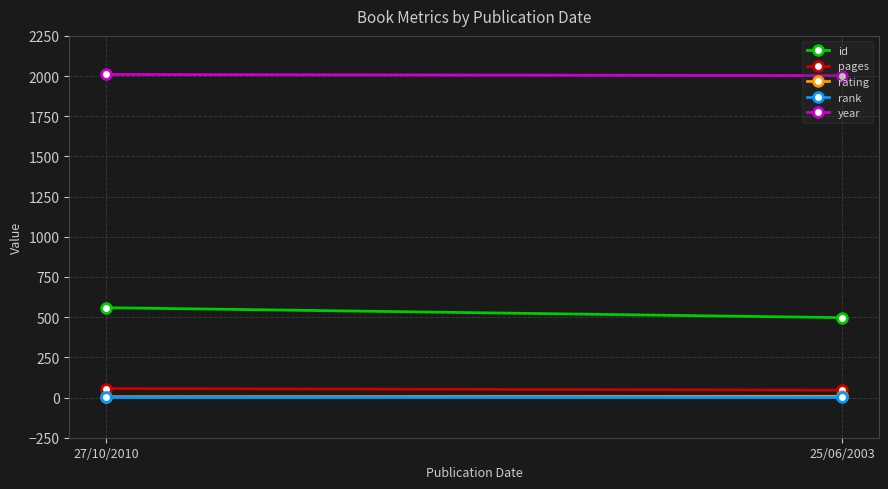

Reading left to right, list all the values displayed in this chart.

id: 559	497
pages: 56	46
rating: 5	7
rank: 1	1
year: 2010	2003